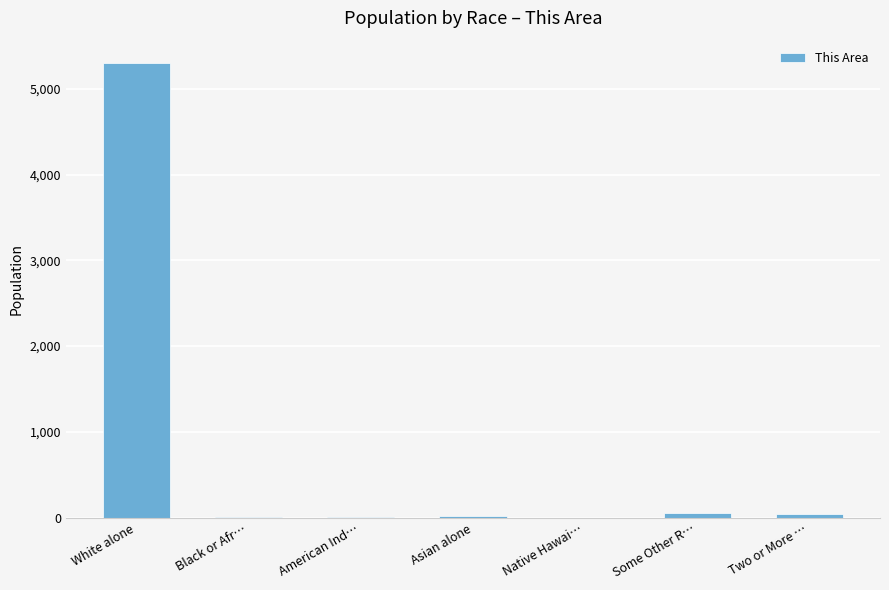

What is the sum of the values at Native Hawai… and American Ind…?

4